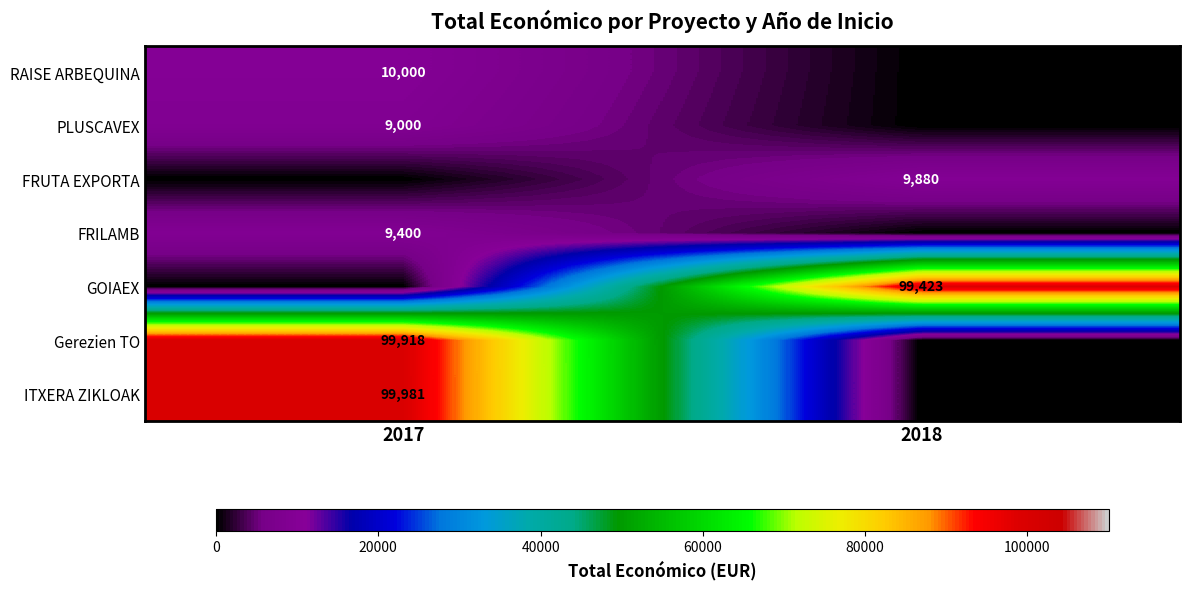

The value of ITXERA ZIKLOAK at 2017 is 99981. True or false?

True